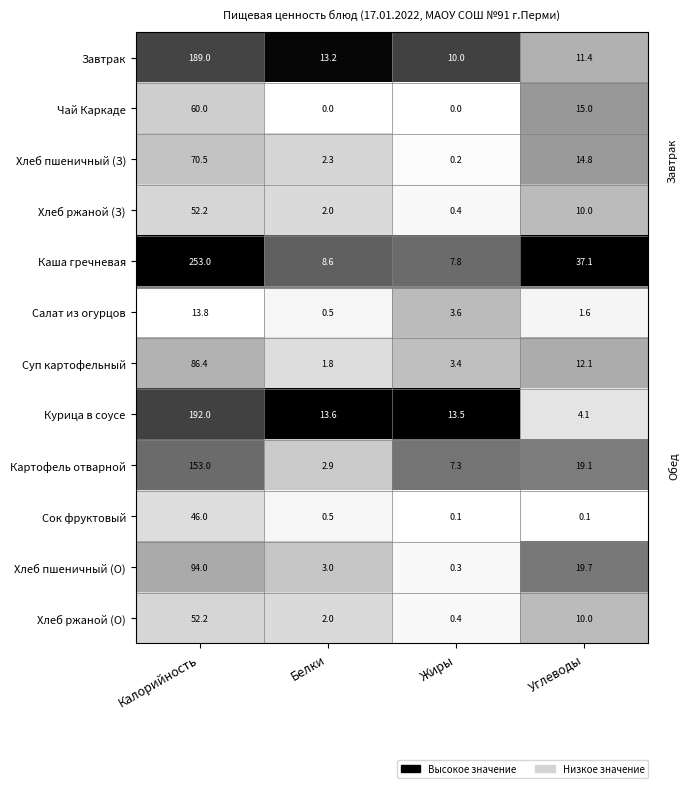

True or false: Каша гречневая has a value of 37.1 at Углеводы.

True